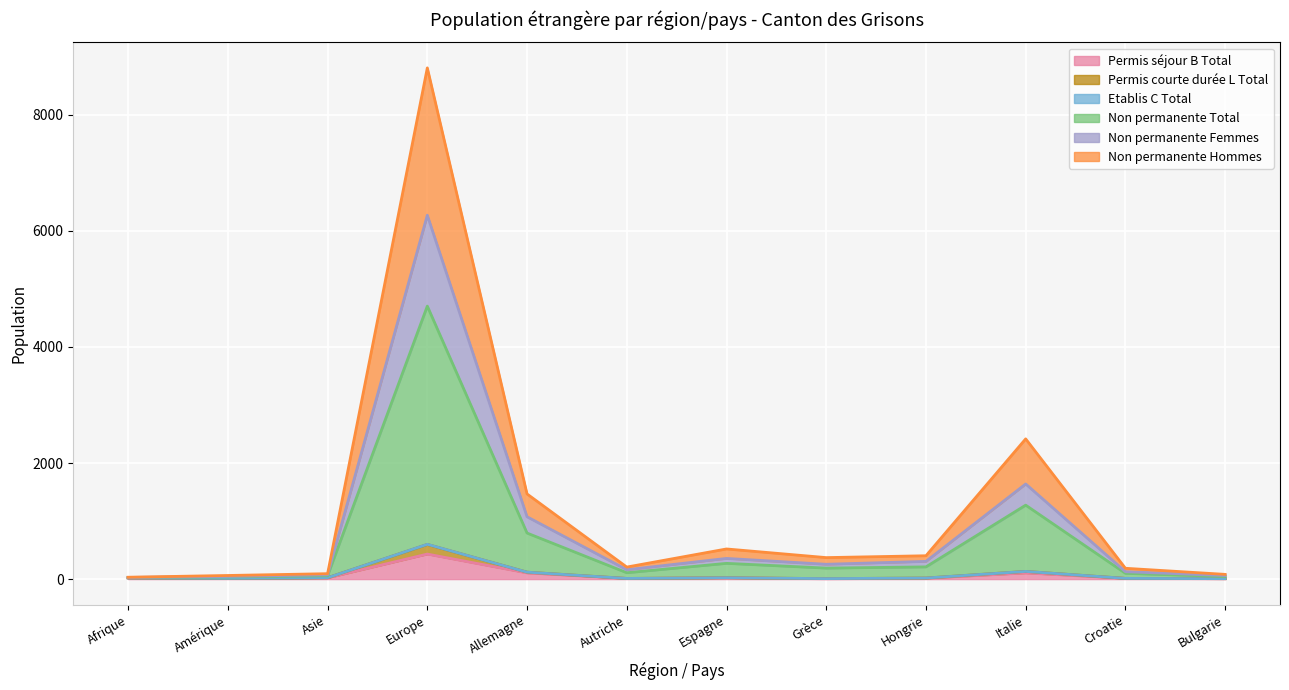

What is the maximum value for Permis séjour B Total?

431